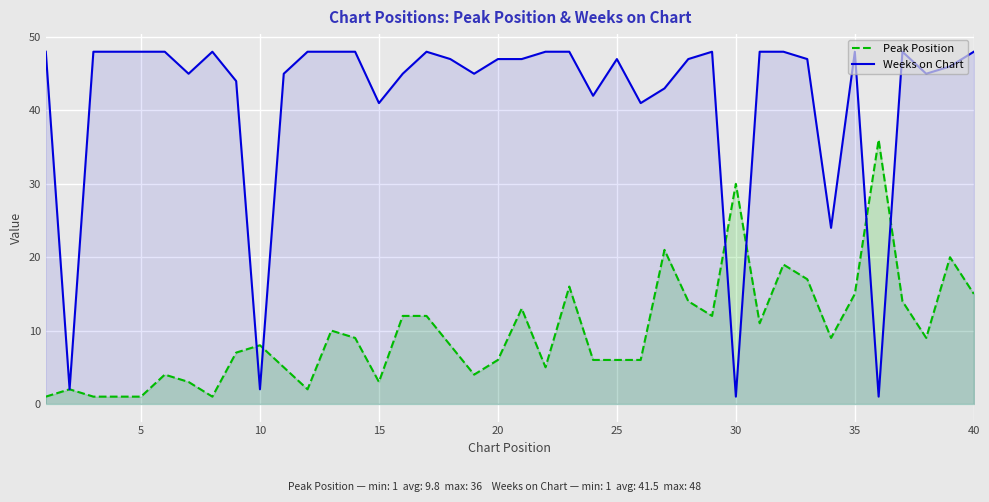

What is the sum of the Weeks on Chart values at 35 and 20?

95